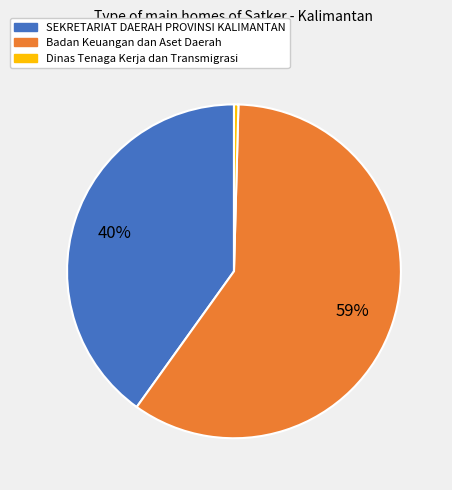

To the nearest percent, what is the average slice percentage?

33%